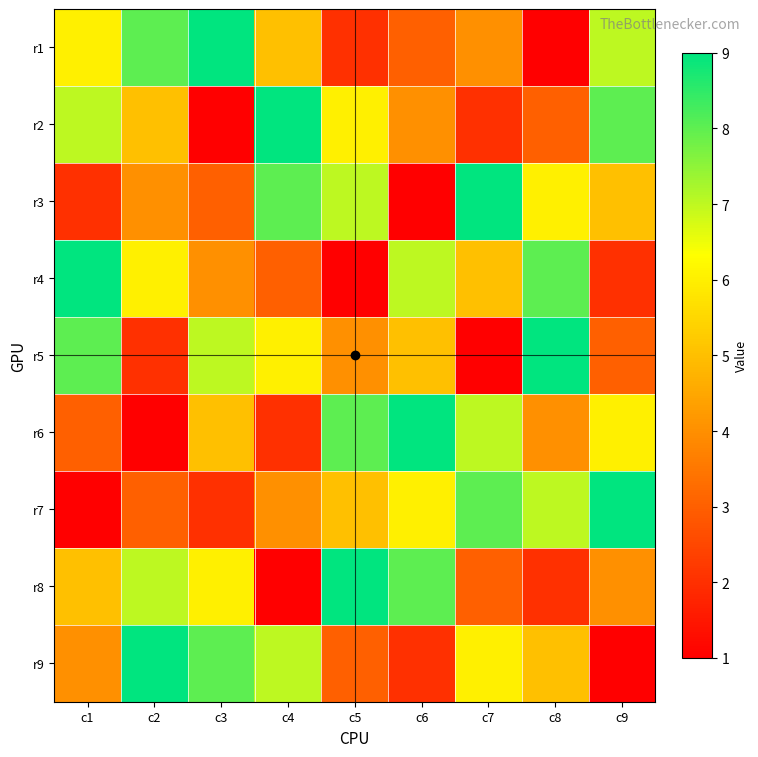

Which label corresponds to the largest value in the chart?

c3